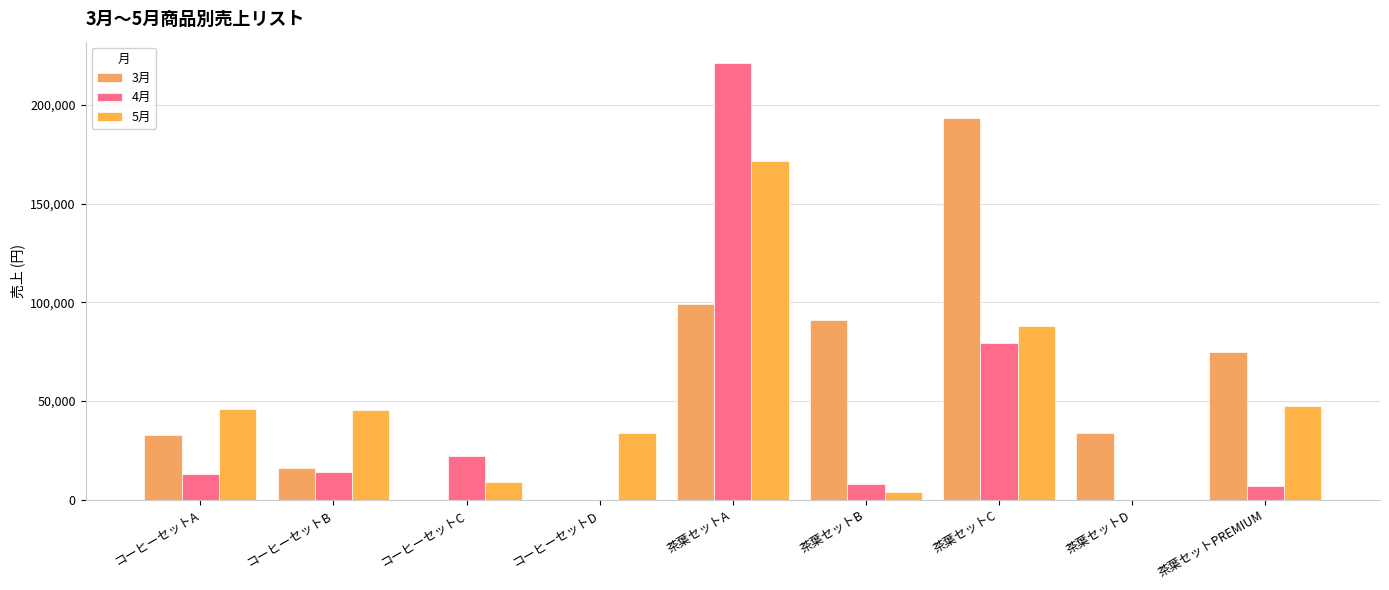

What is the label of the 6th bar from the left?

茶葉セットB